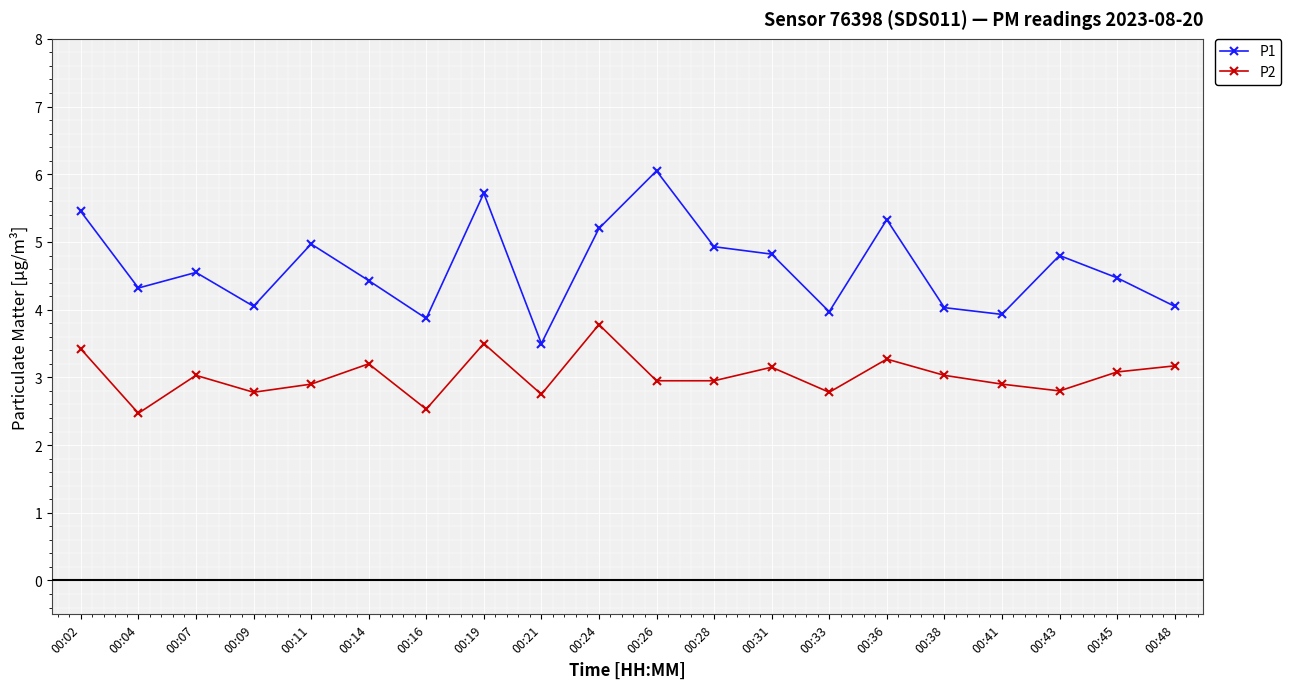

Rank the series at 00:14 from lowest to highest value.

P2, P1